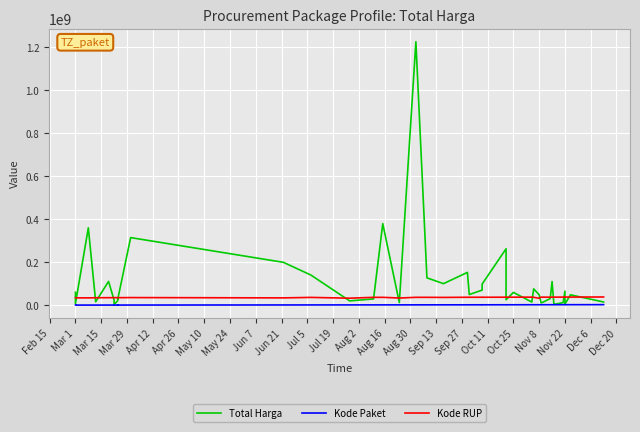

At how many categories does at least one series exceed 1134597349?

1